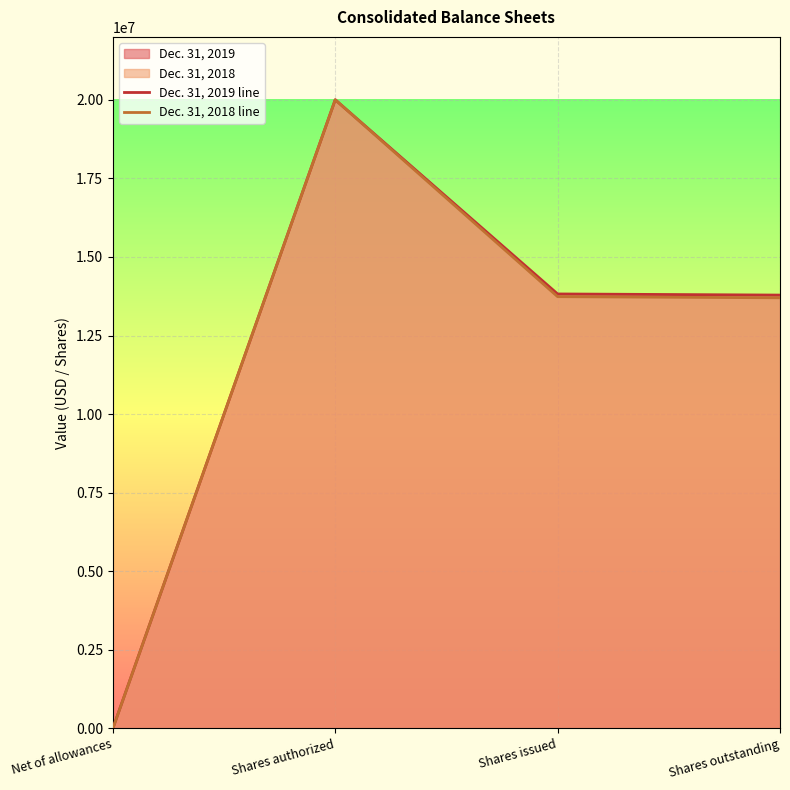

Which has a higher value, Net of allowances or Shares outstanding?

Shares outstanding